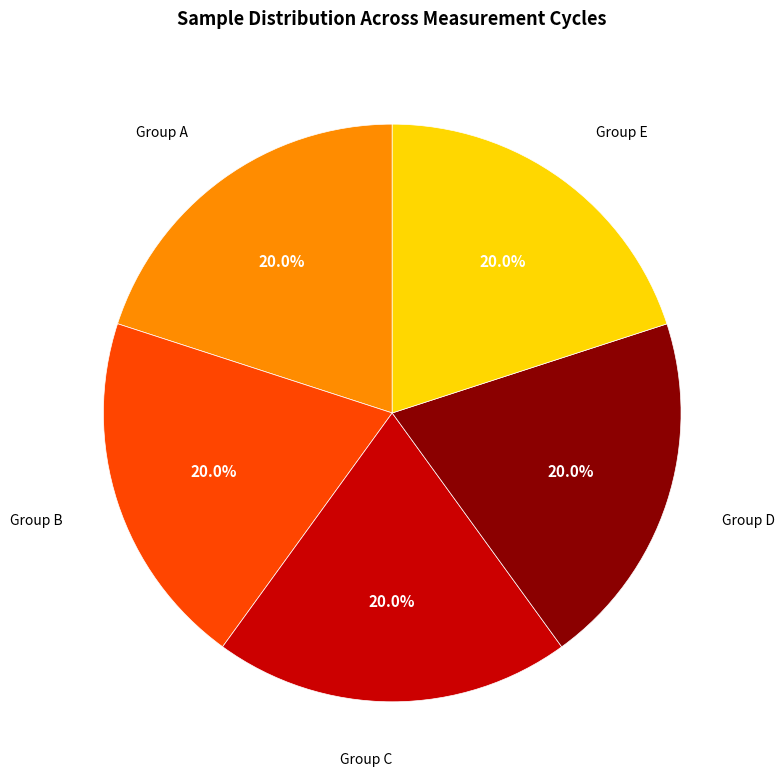

How many slices are in this pie chart?

5